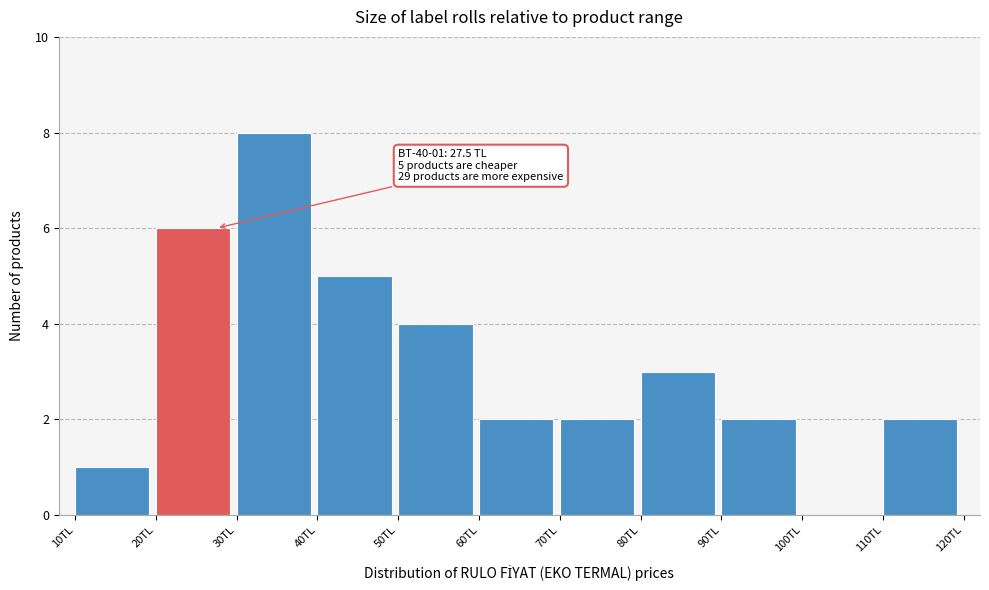

Over which range of the x-axis is the bar tallest?

30 to 40